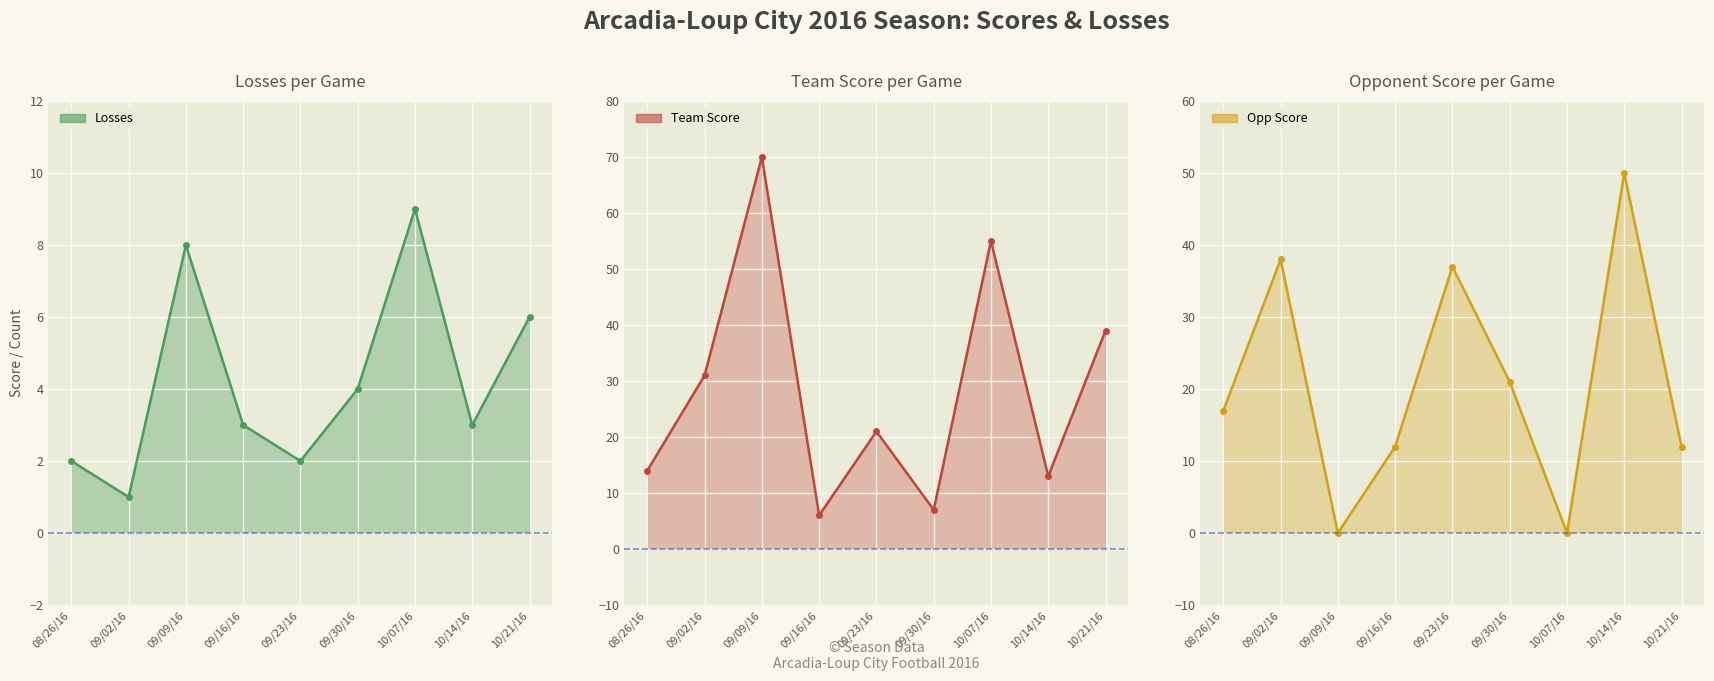

Which category has the lowest value across all series?

09/09/16